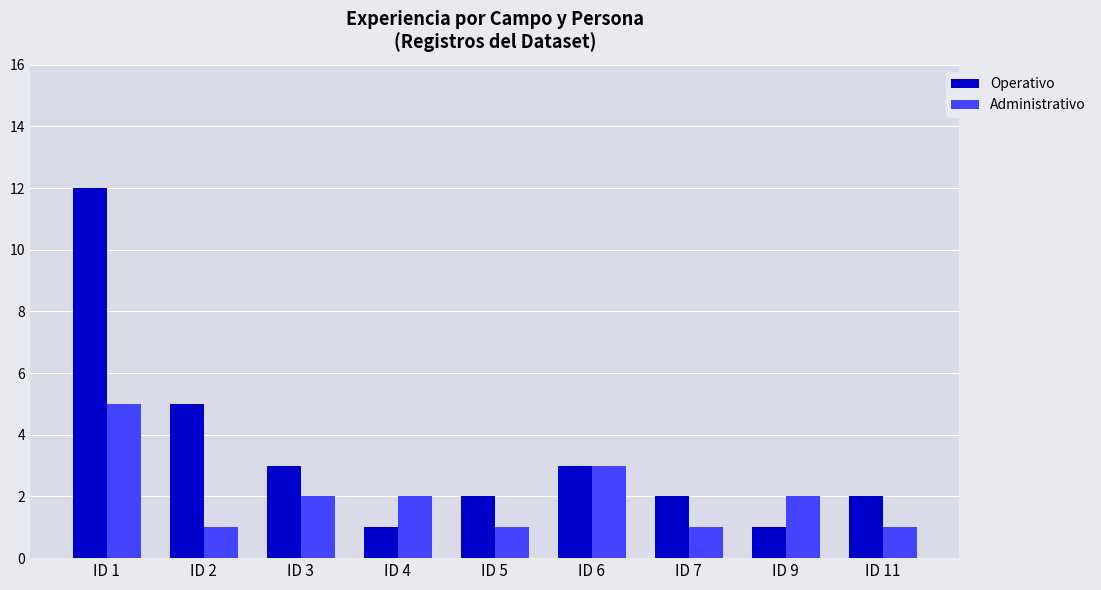

Rank the series by their average value, from highest to lowest.

Operativo, Administrativo